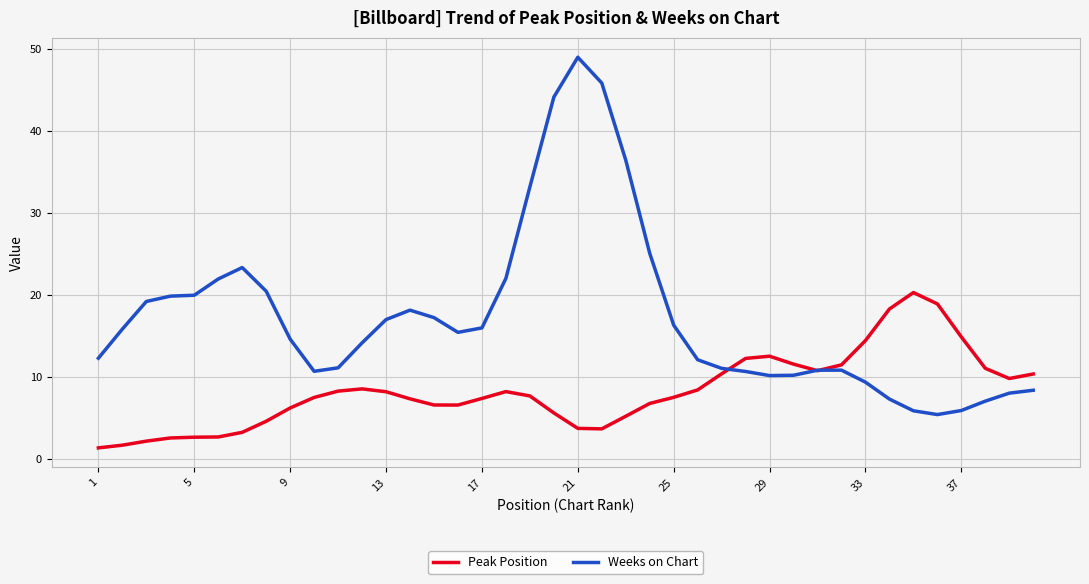

What is the difference between the second highest and minimum values in the Peak Position series?

17.6